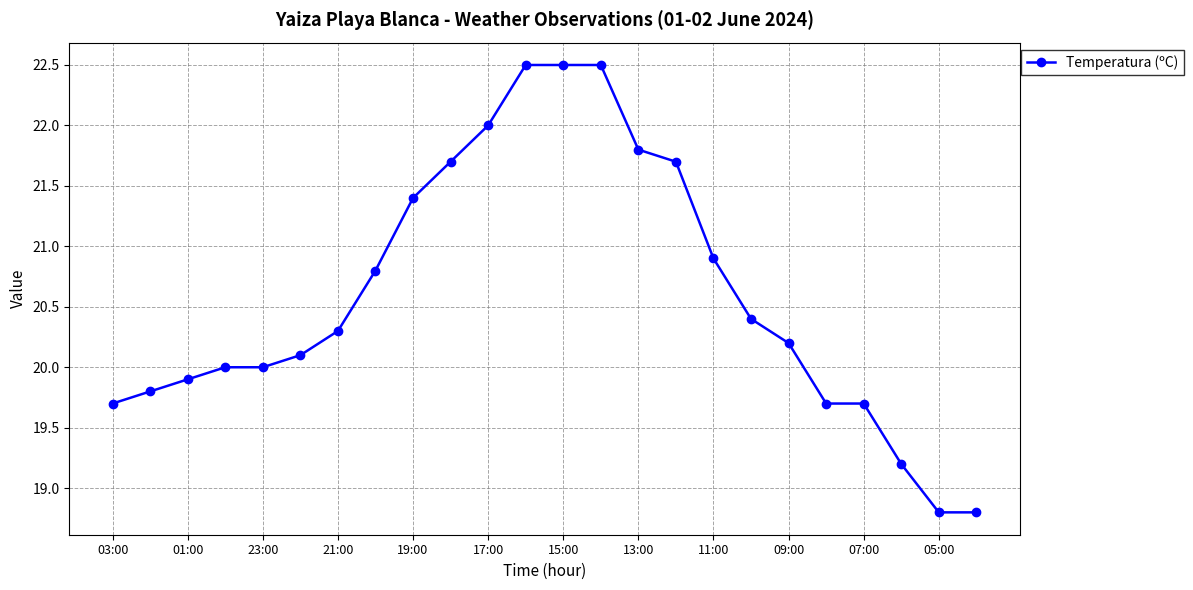

What is the value of the 6th point from the left?

20.1